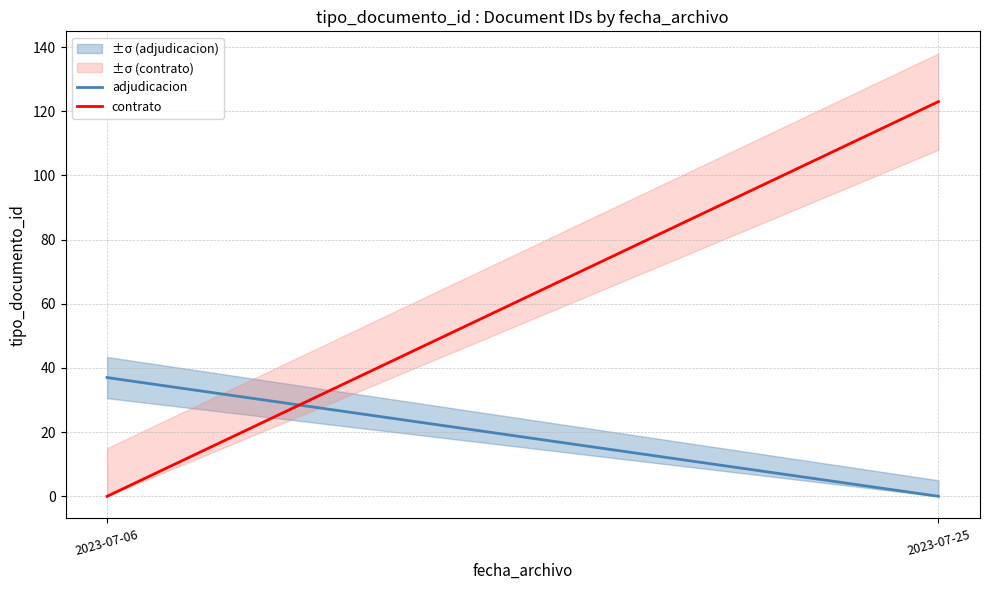

What are all the series names shown in the legend?

adjudicacion, contrato